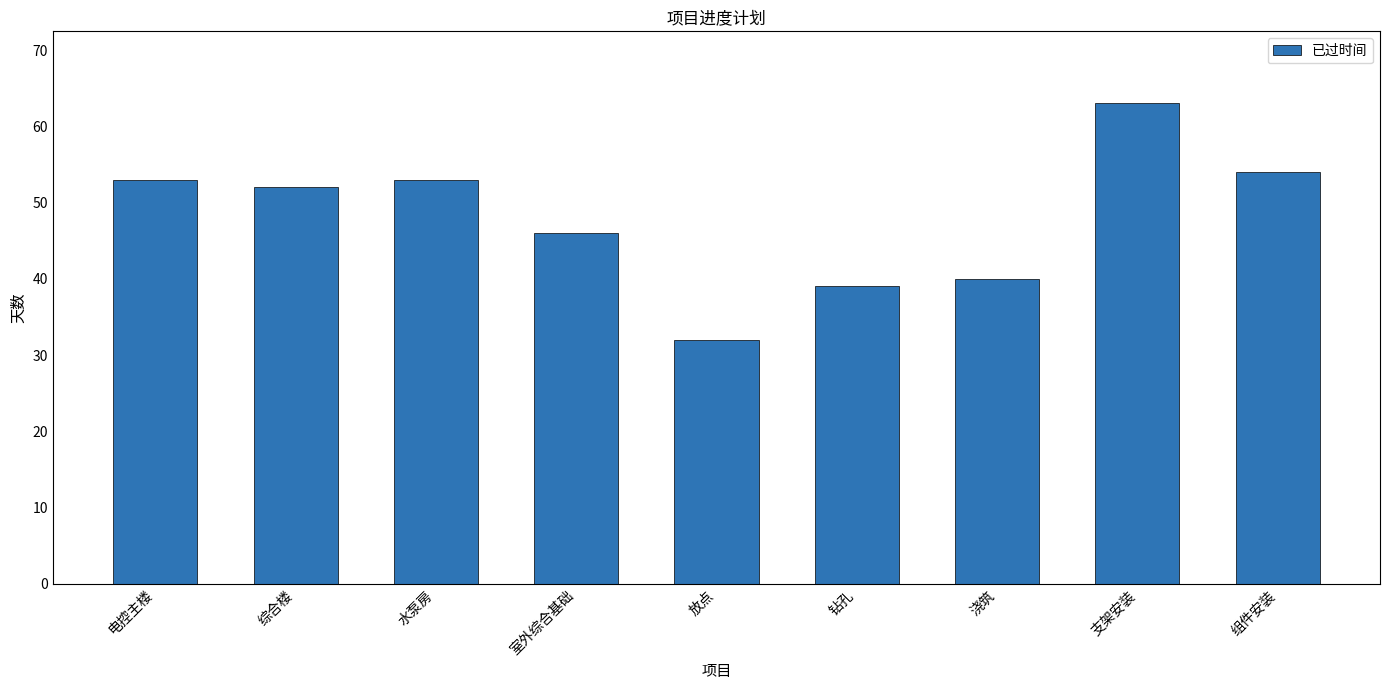

The chart shows a value of 32 at 放点. True or false?

True